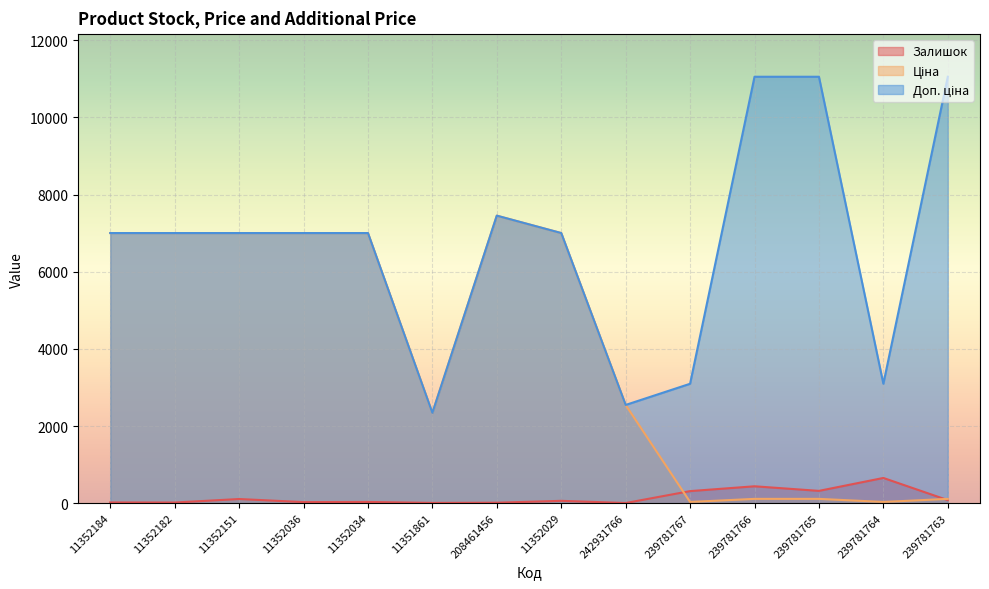

Reading right to left, what are all the values shown in this chart?

Залишок: 78.0	653.0	318.0	437.0	312.0	3.0	60.0	11.0	6.0	31.0	27.0	107.0	16.0	18.0
Ціна: 110.5	30.9	110.5	110.5	30.9	2545.8	7002.7	7453.8	2340.3	7002.7	7002.7	7002.7	7002.7	7002.7
Доп. ціна: 11055.0	3095.0	11055.0	11055.0	3095.0	2546.0	7002.7	7453.8	2340.0	7002.7	7002.7	7002.7	7002.7	7002.7